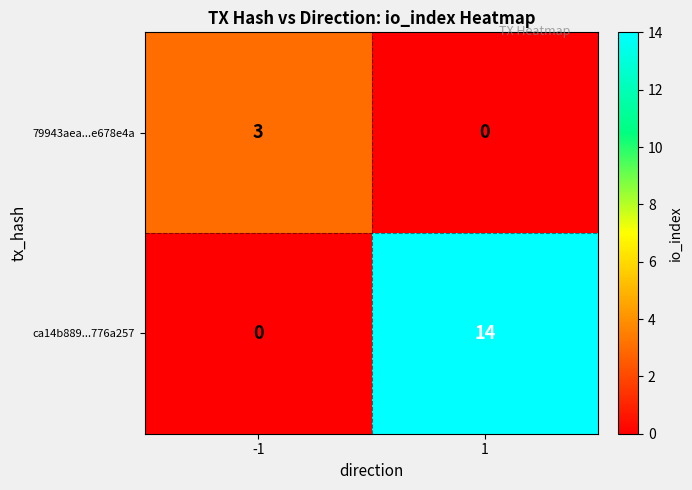

What is the sum of the 79943aea...e678e4a values at 1 and -1?

3